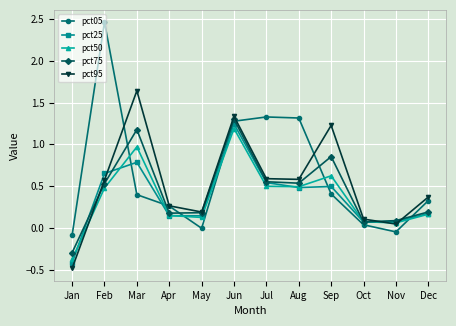

Read the pct95 value at Dec.

0.4